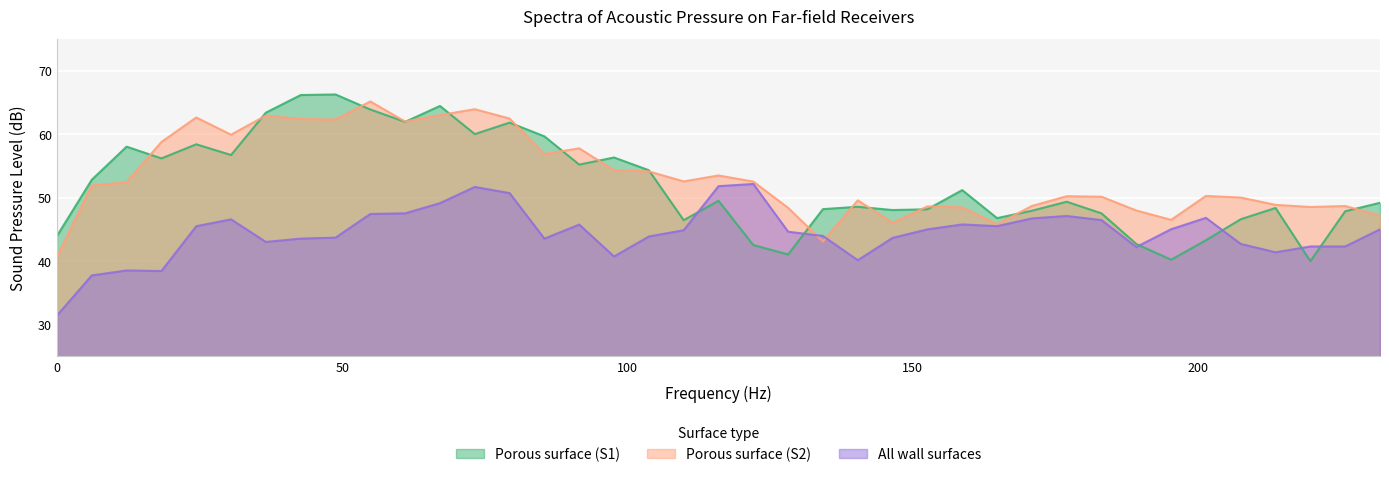

How many interior local peaks does the All wall surfaces series have?

8